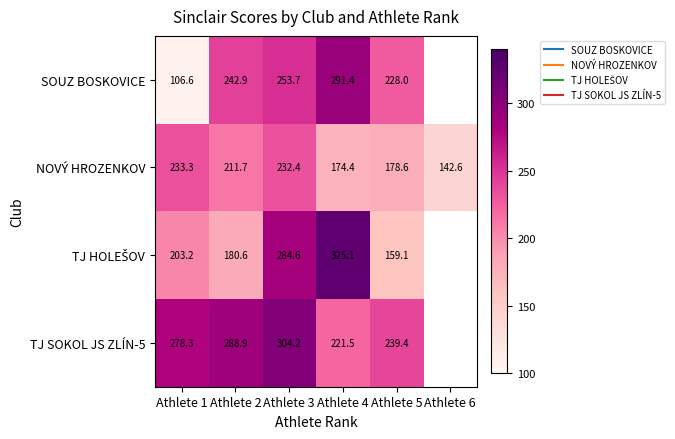

The value of SOUZ BOSKOVICE at Athlete 1 is 106.6. True or false?

True